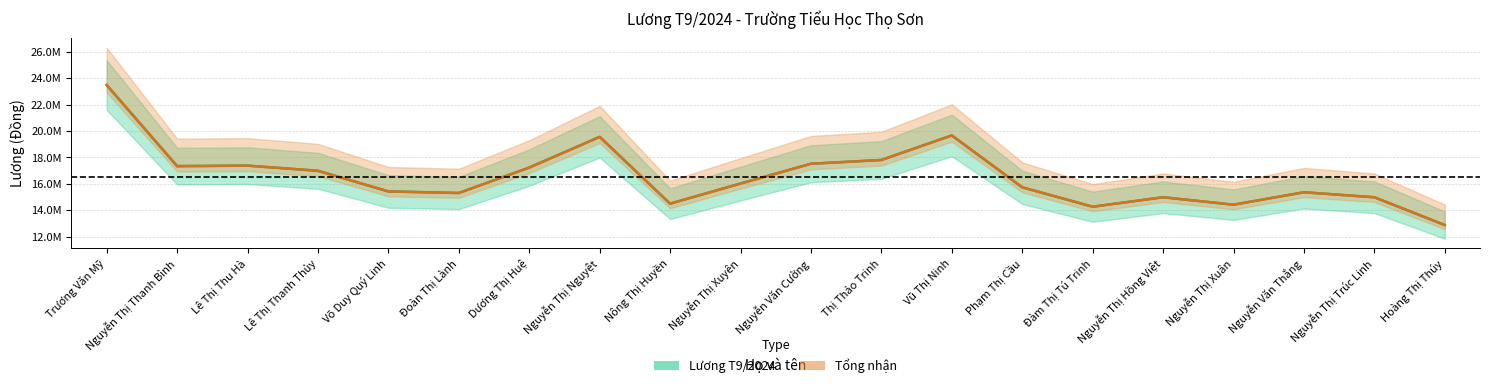

Which series changed the most between Lê Thị Thu Hà and Nguyễn Thị Xuân?

Lương T9/2024